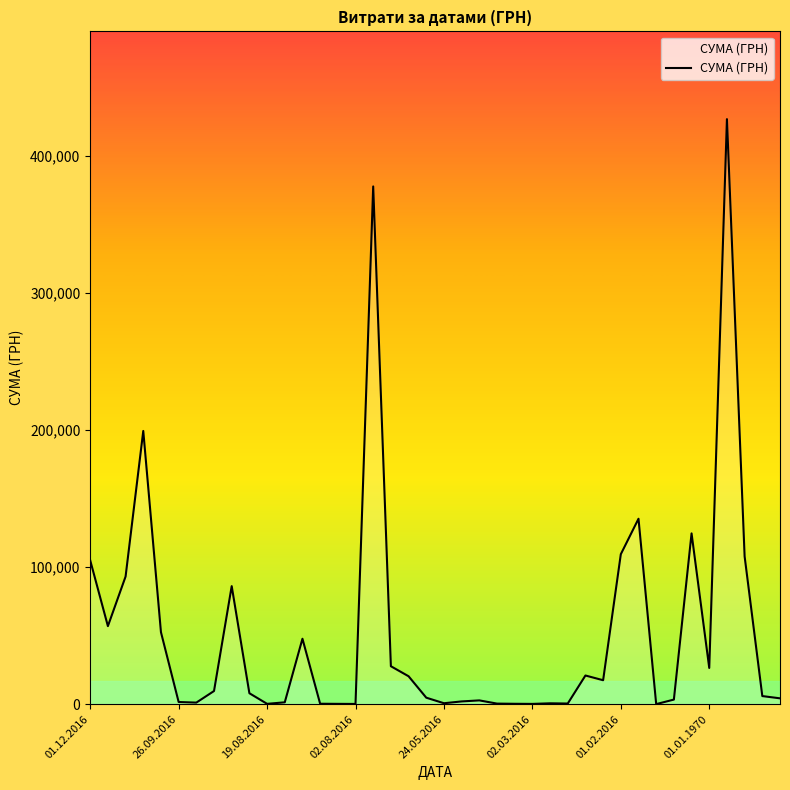

What is the greatest value displayed?

426773.5